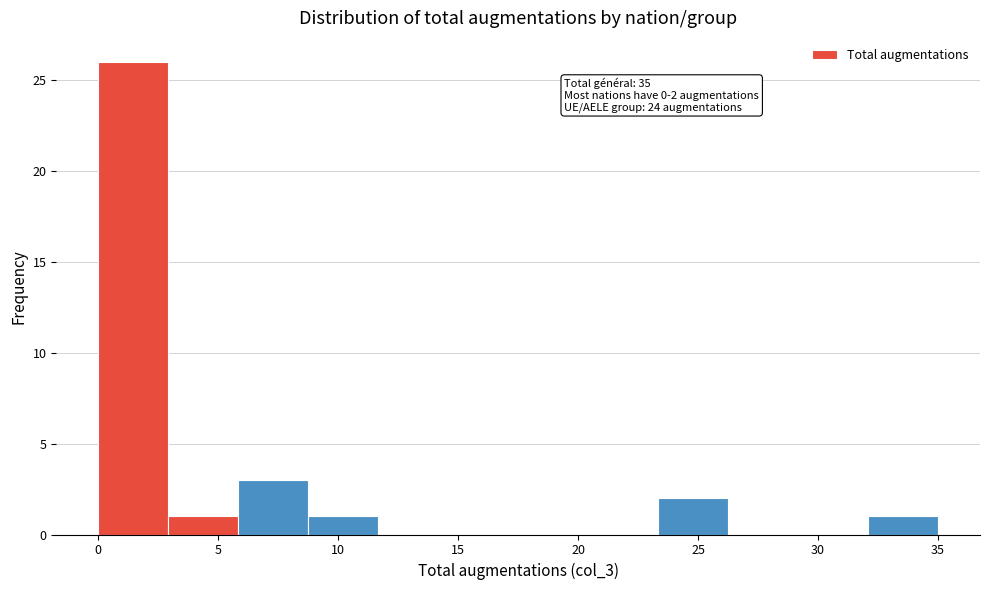

Which range on the x-axis has the tallest bar?

0.0 to 3.0